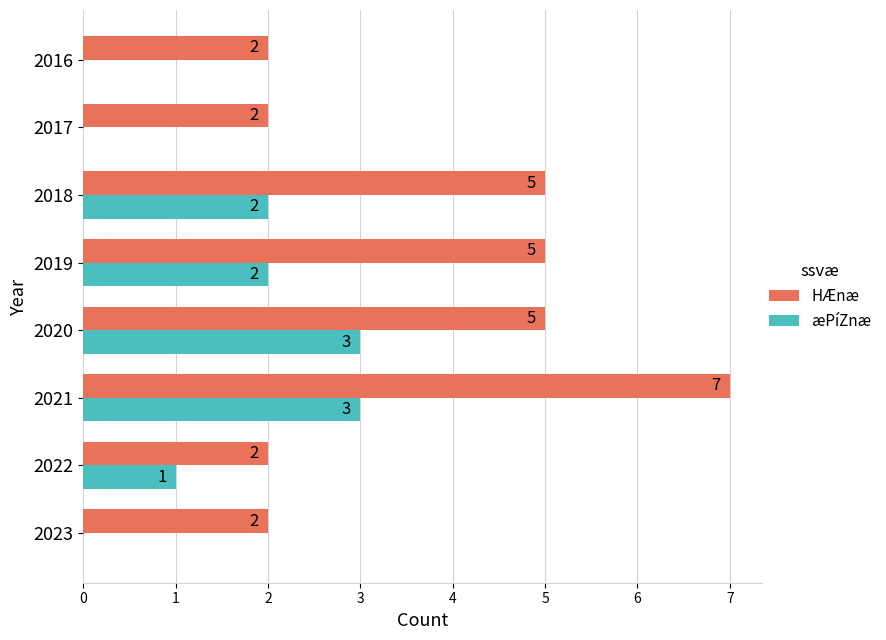

True or false: HÆnæ has a value of 5 at 2020.

True